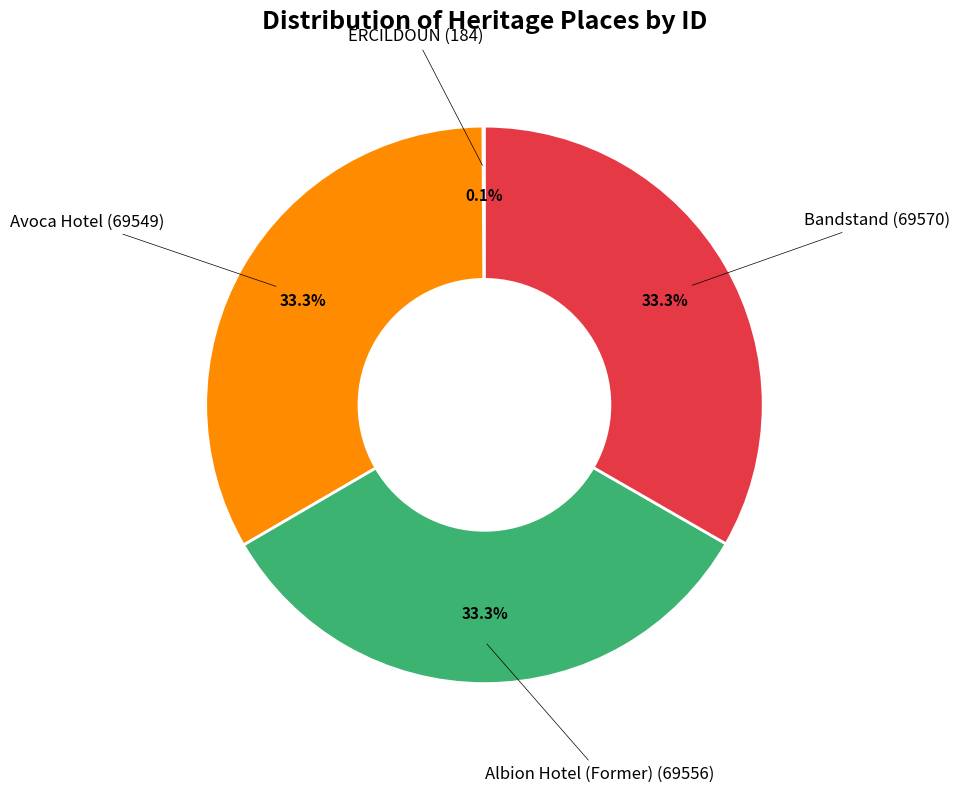

Does Albion Hotel (Former) represent more than half of the total?

No